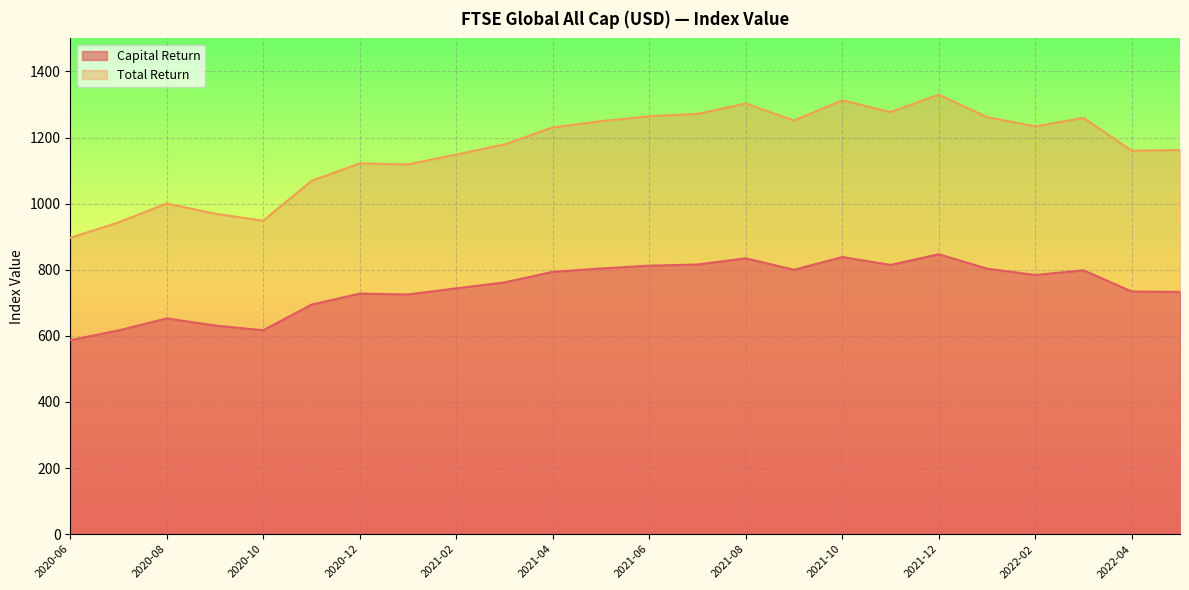

What value does the Total Return series have at 2020-12?

1121.8